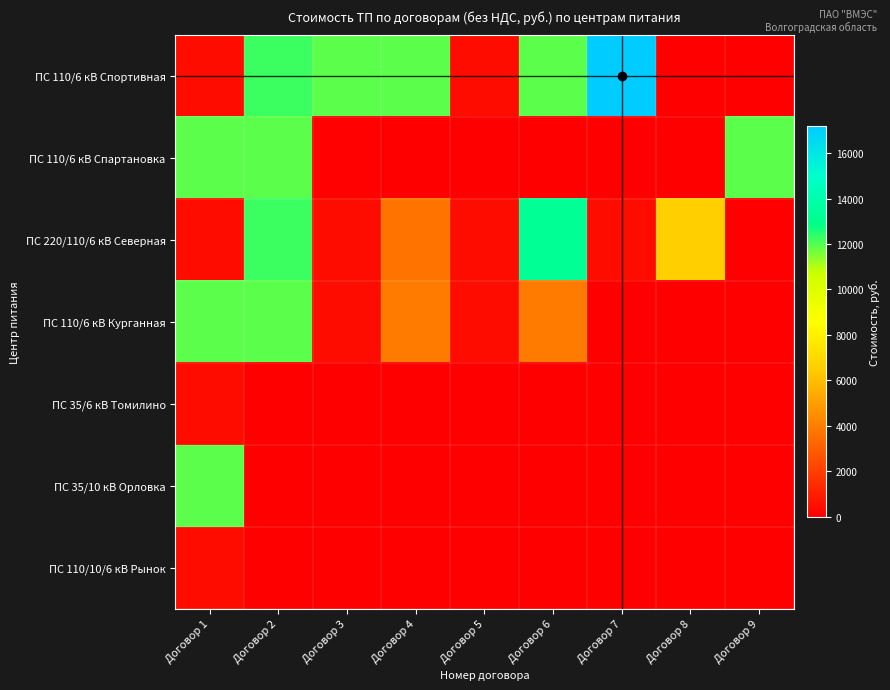

Which has a higher value, Договор 3 or Договор 5?

Договор 3